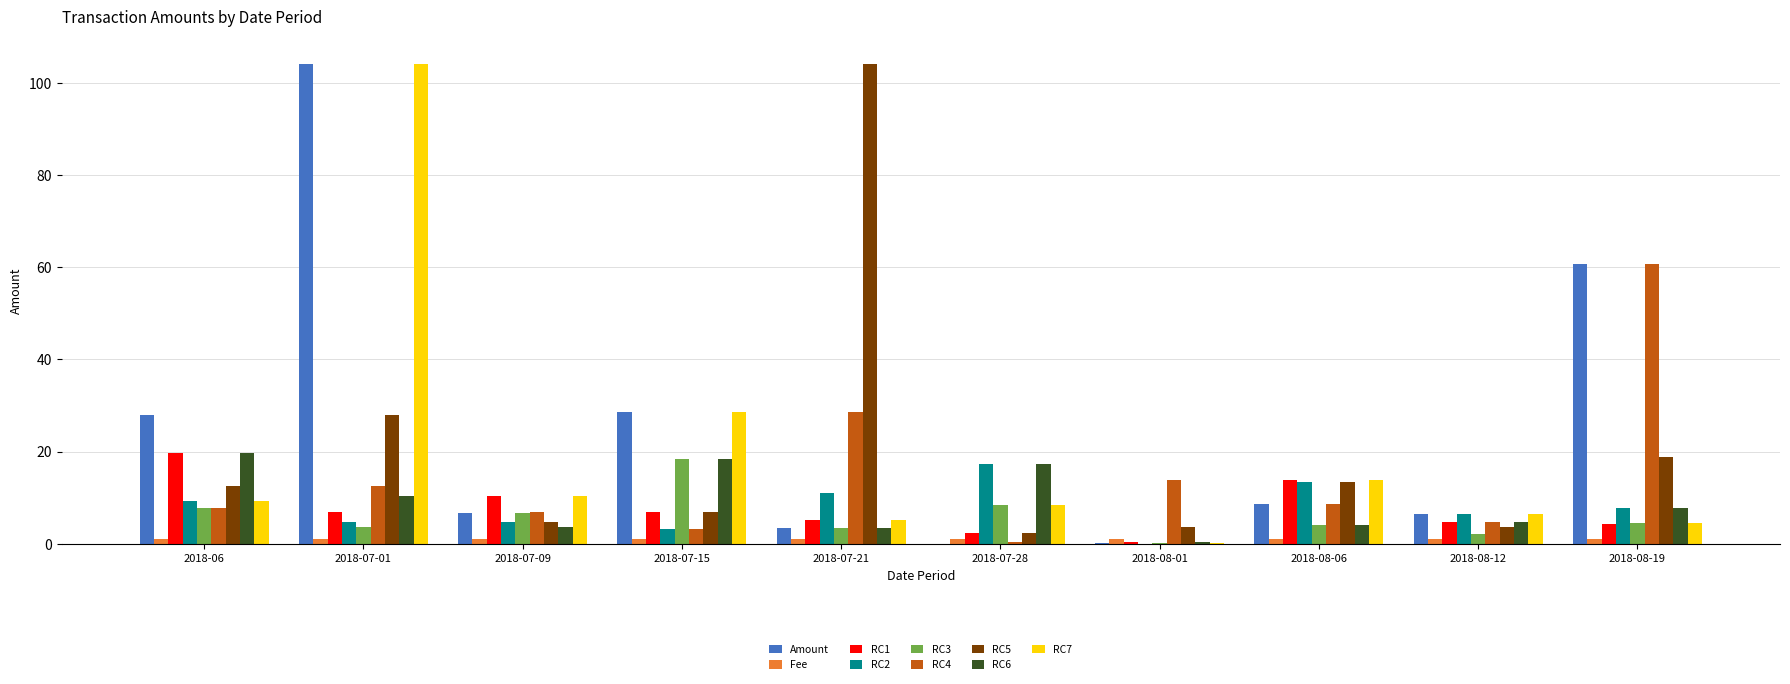

What is the approximate value of RC2 at 2018-08-19?

7.9